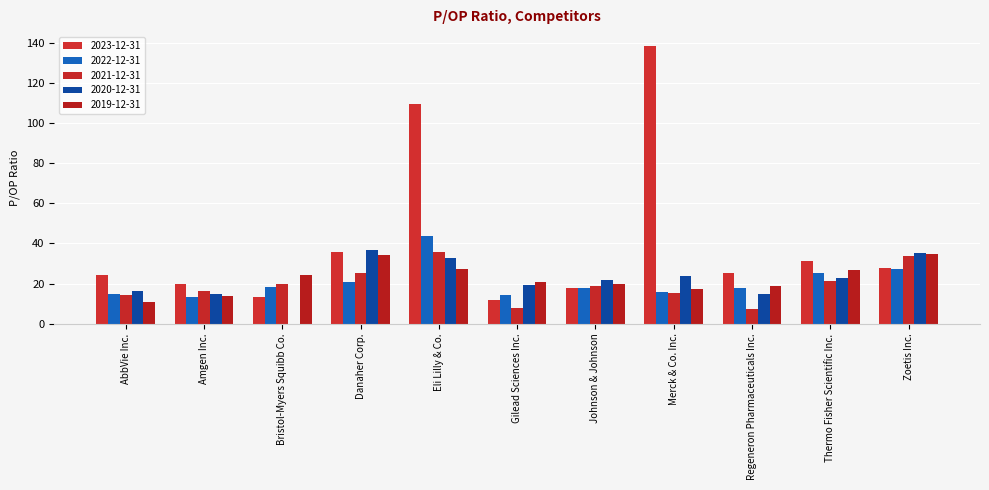

At which label does 2022-12-31 reach its minimum?

Amgen Inc.